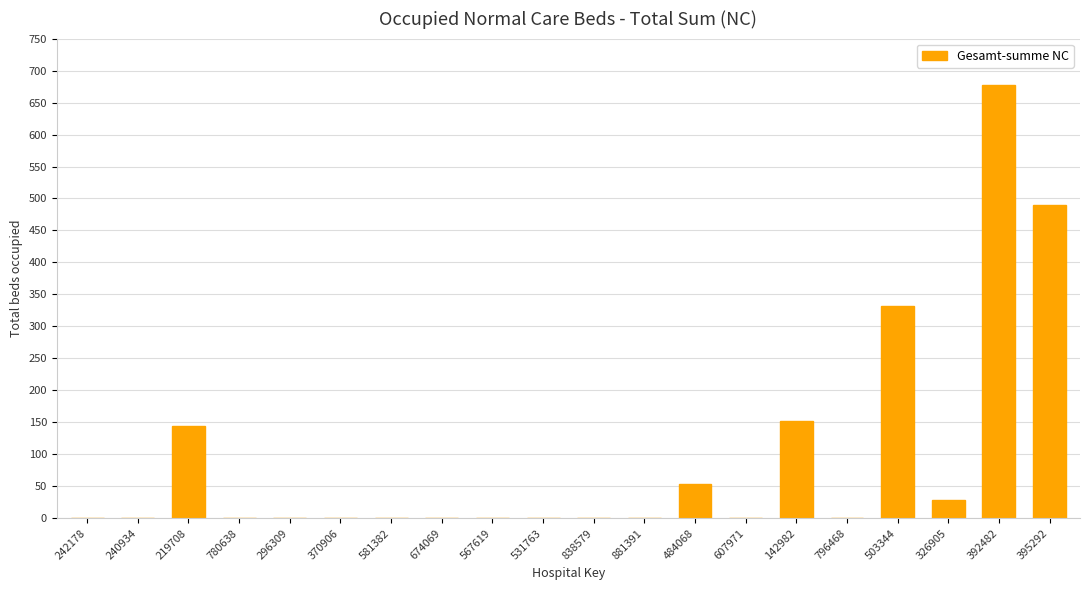

What is the sum of the values at 219708 and 370906?

145